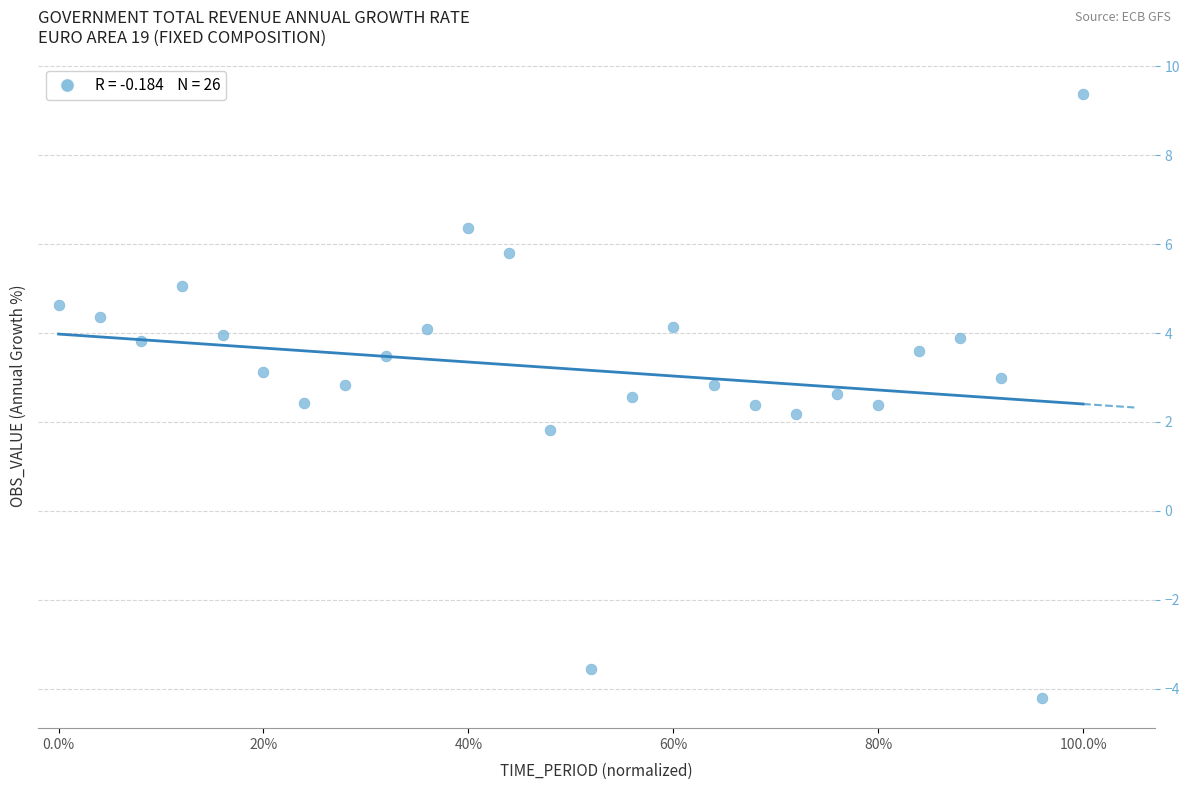

What is the range of X values (max minus min)?

100.0